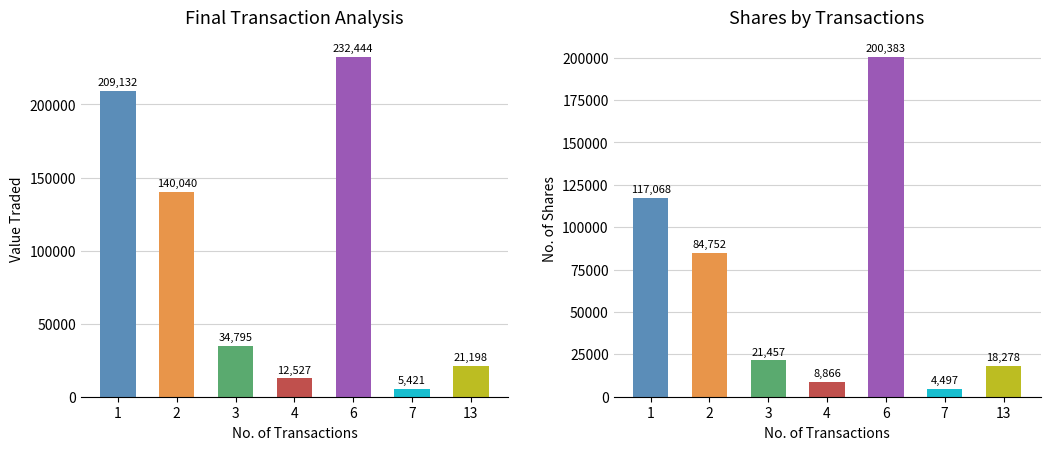

What are all the series names shown in the legend?

Value Traded, No. of Shares